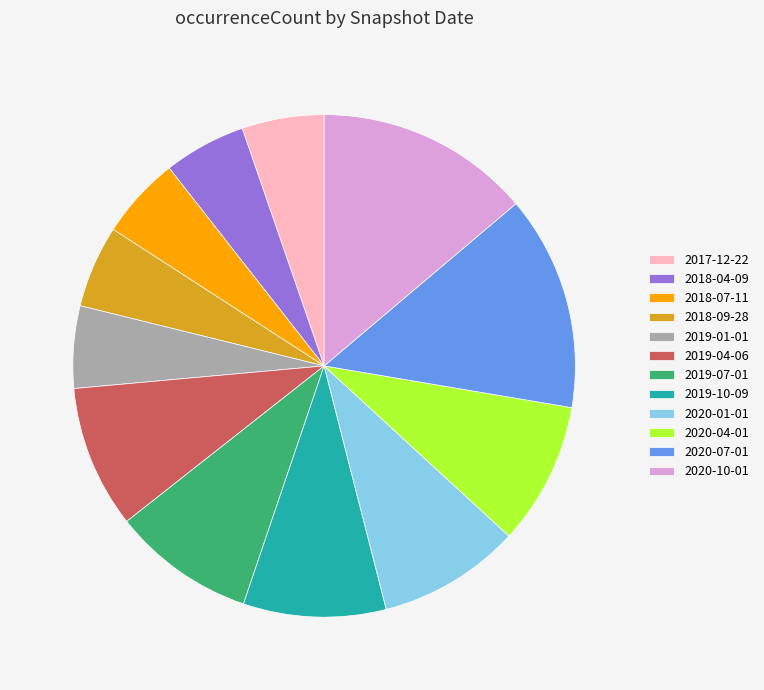

True or false: 2017-12-22 accounts for 5% of the total.

True